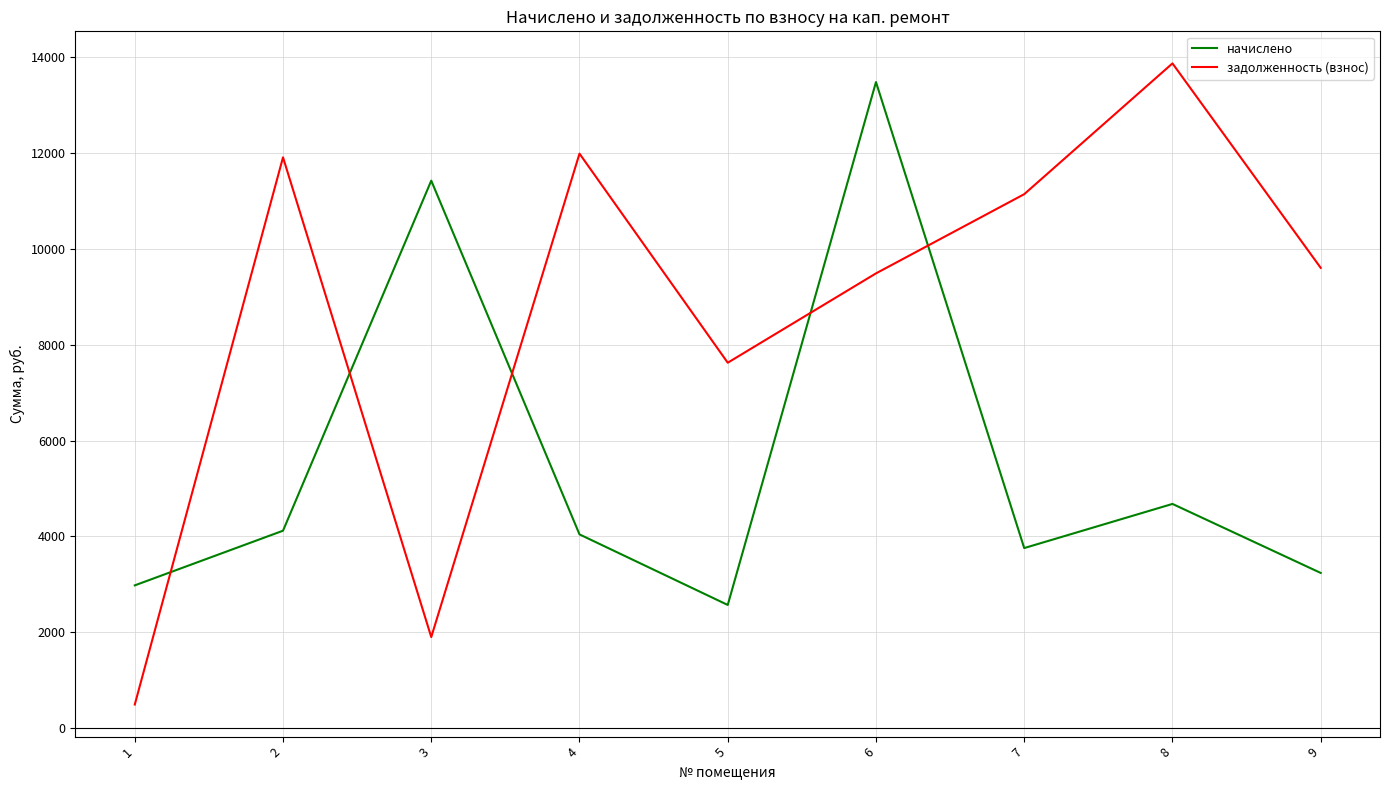

Reading left to right, extract all data points from this chart.

начислено: 2980.8	4120.3	11417.8	4043.5	2572.6	13473.1	3758.4	4678.6	3240.0
задолженность (взнос): 496.8	11904.0	1903.0	11980.8	7622.4	9484.8	11136.0	13862.4	9600.0